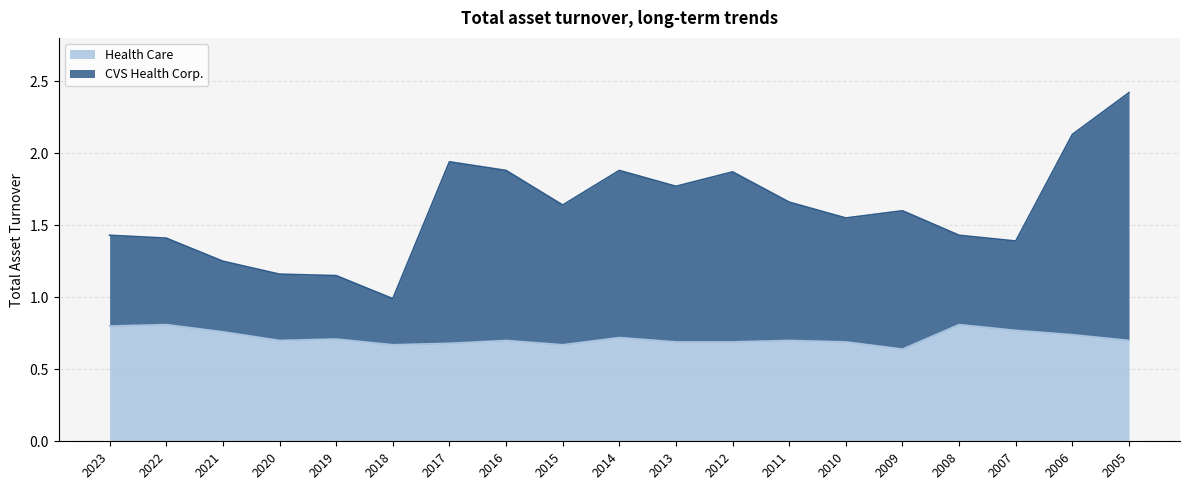

True or false: CVS Health Corp. and Health Care intersect in this chart.

False